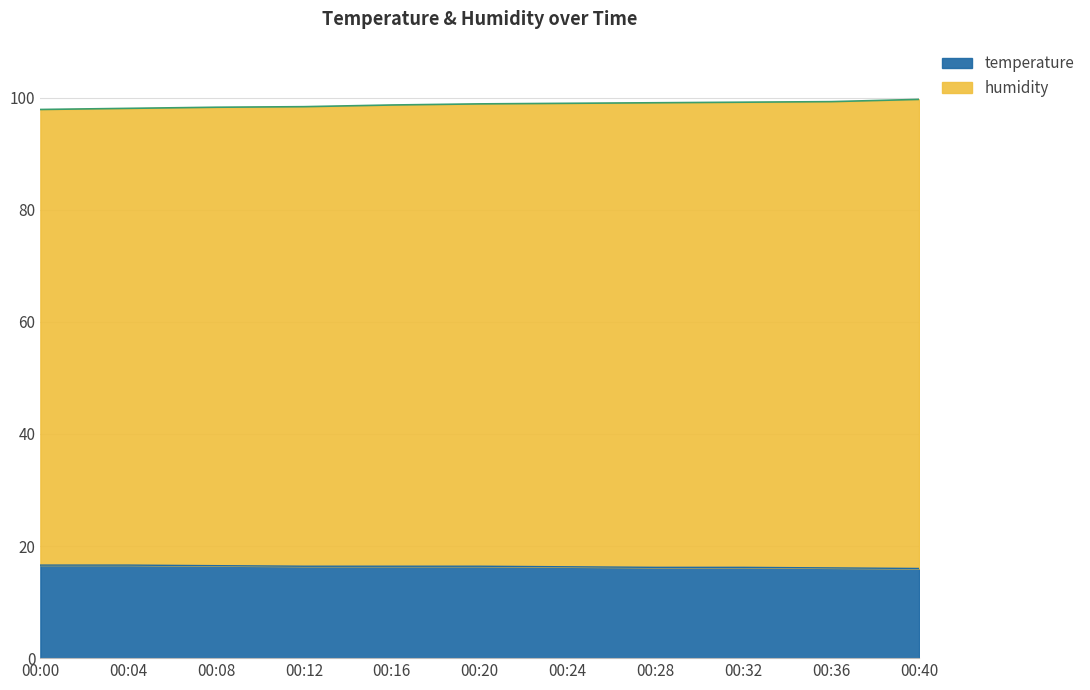

True or false: temperature has more than 0 interior local peaks.

False